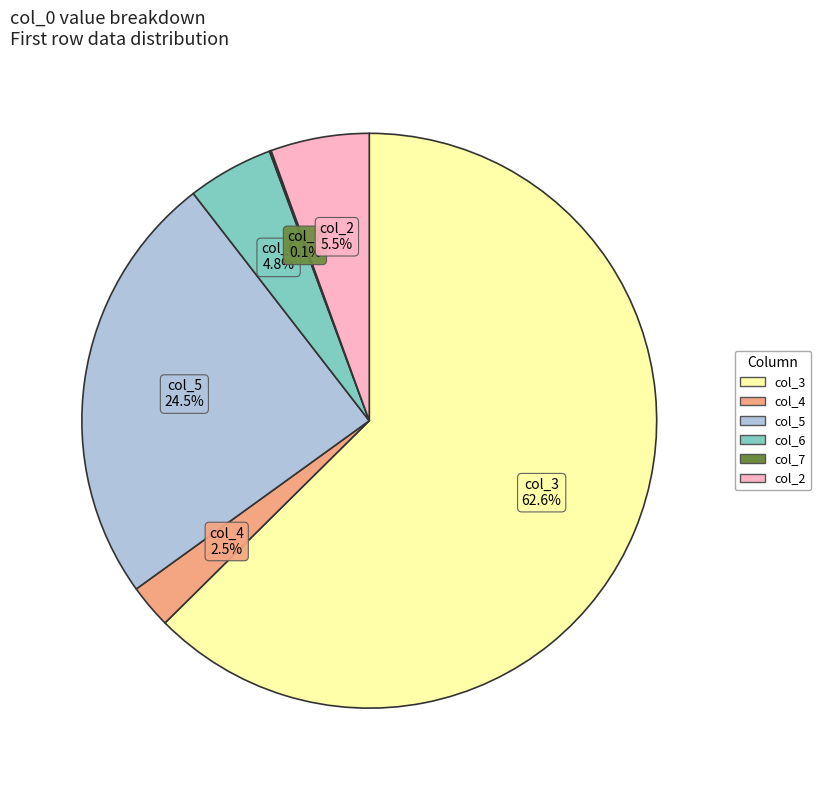

Is there any slice that represents more than half of the pie?

Yes